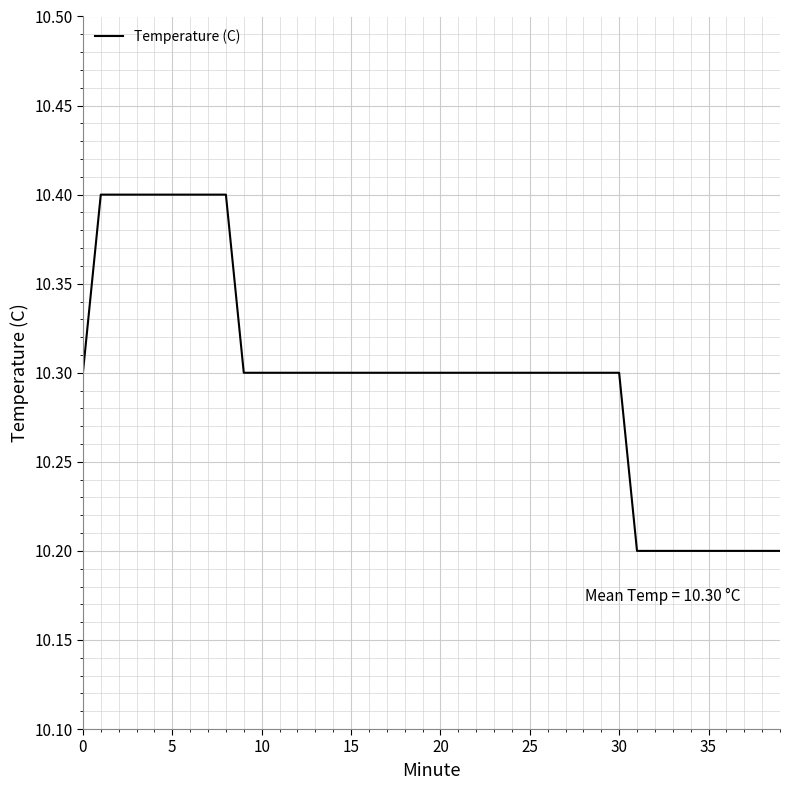

Does the chart display data point markers on the line(s)?

No